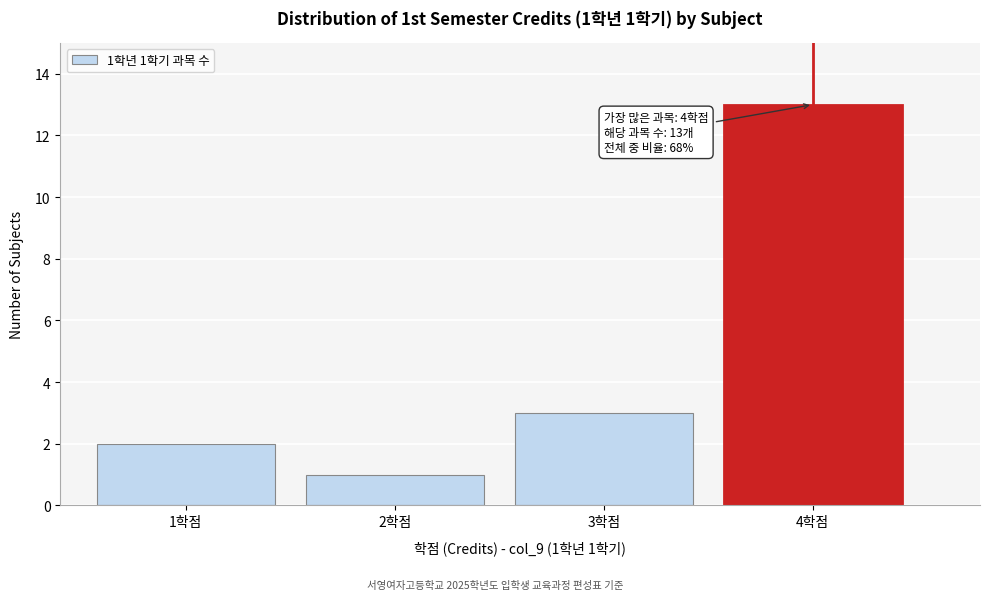

Over which range of the x-axis is the bar tallest?

3.5 to 4.5